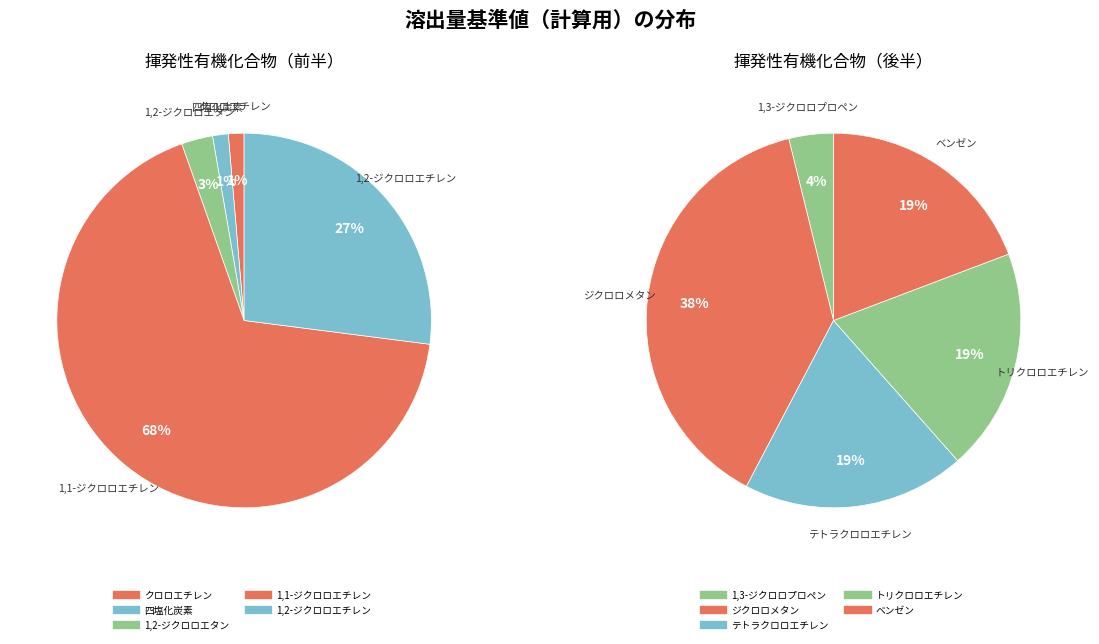

Between テトラクロロエチレン and クロロエチレン, which is larger?

テトラクロロエチレン